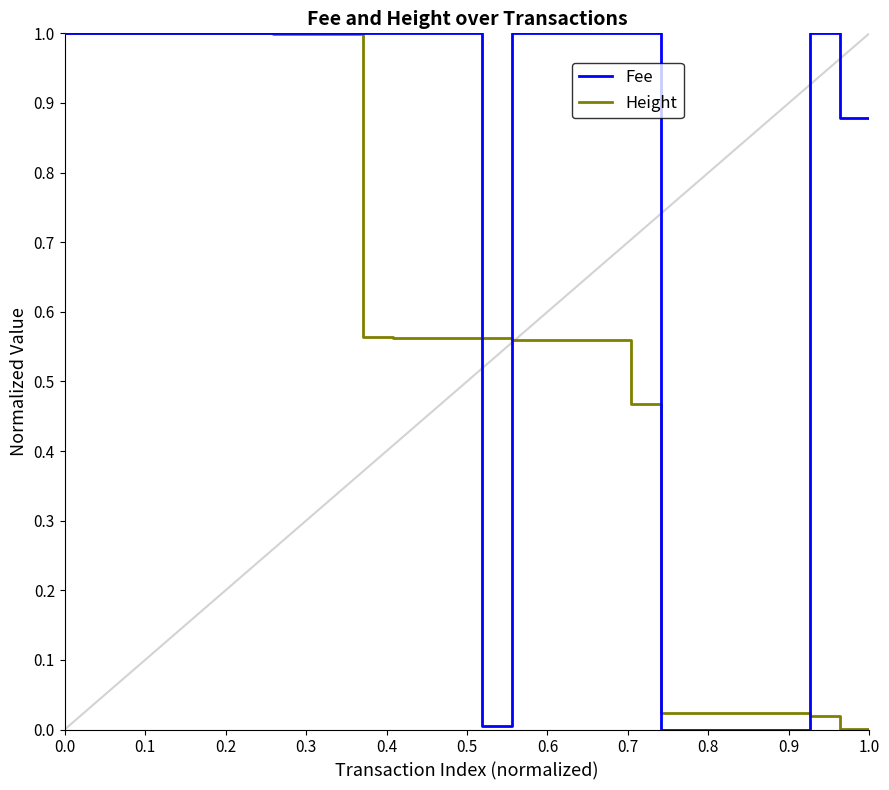

Rank the series by their average value, from highest to lowest.

Fee, Height